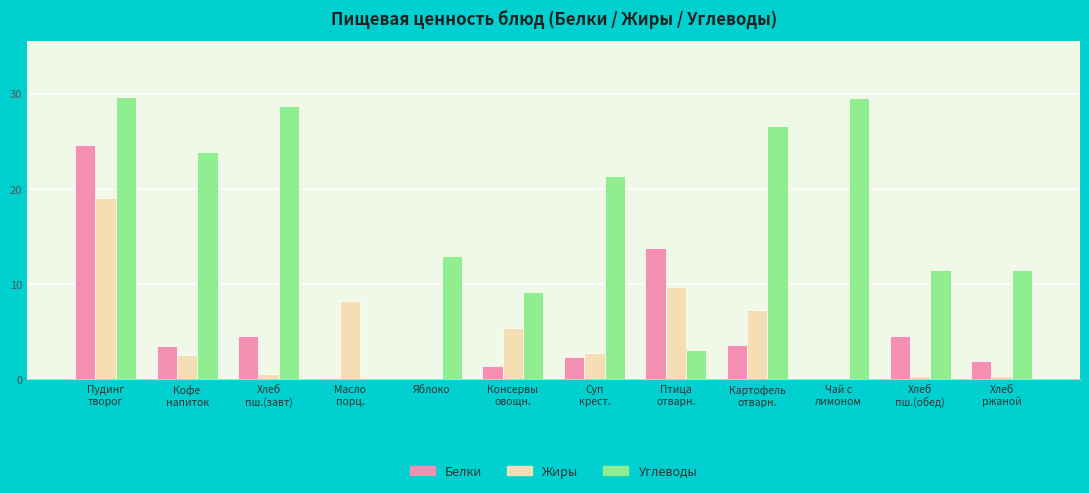

The Белки series shows 13.8 at Птица
отварн.. True or false?

True